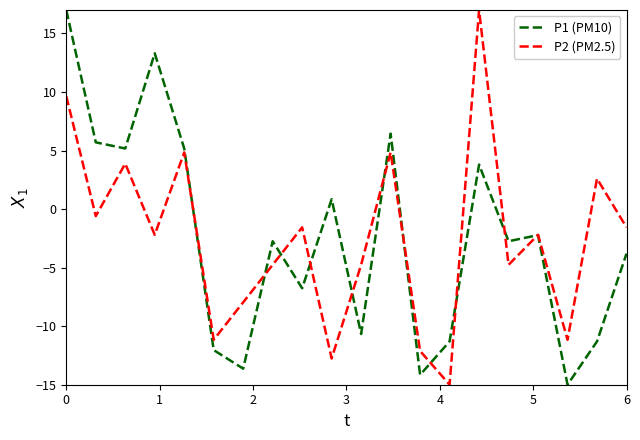

Reading right to left, transcribe all the data shown in this chart.

P1 (PM10): -3.8	-11.3	-15.0	-2.2	-2.7	3.8	-11.3	-14.2	6.4	-10.7	0.8	-6.8	-2.7	-13.6	-12.0	5.2	13.3	5.2	5.7	17.0
P2 (PM2.5): -1.6	2.6	-11.2	-2.2	-4.8	17.0	-15.0	-12.1	4.8	-4.8	-12.8	-1.6	-4.8	-8.0	-11.2	4.8	-2.2	3.9	-0.6	9.6